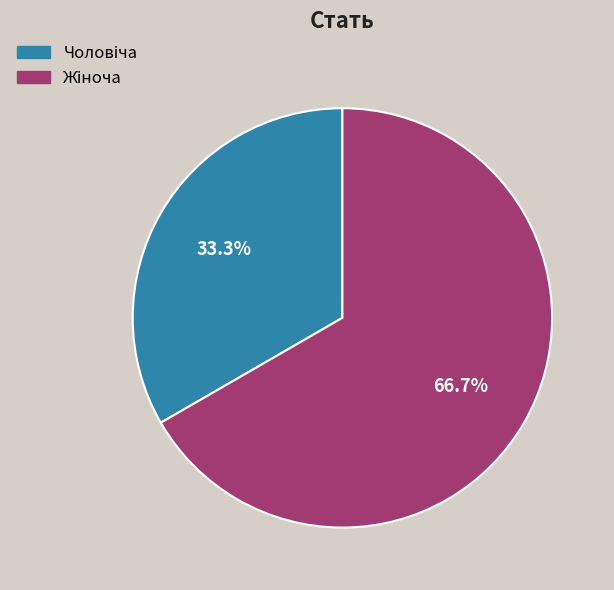

Is there any slice that represents more than half of the pie?

Yes